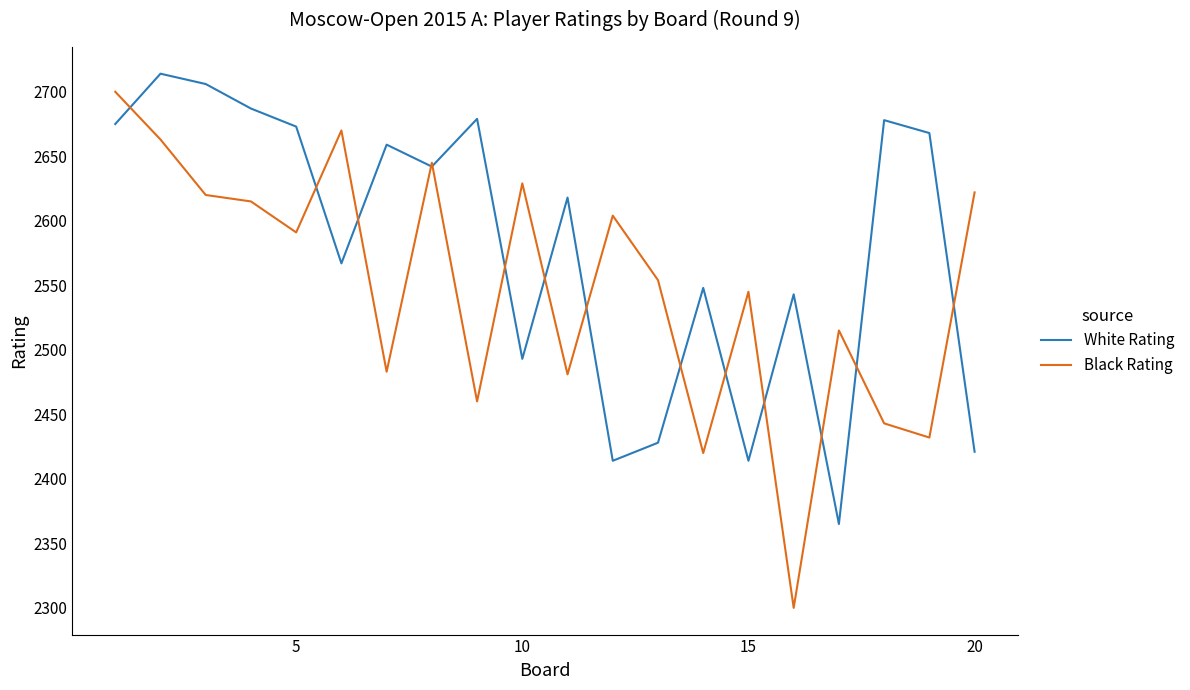

List the series in order of their overall mean, highest first.

White Rating, Black Rating